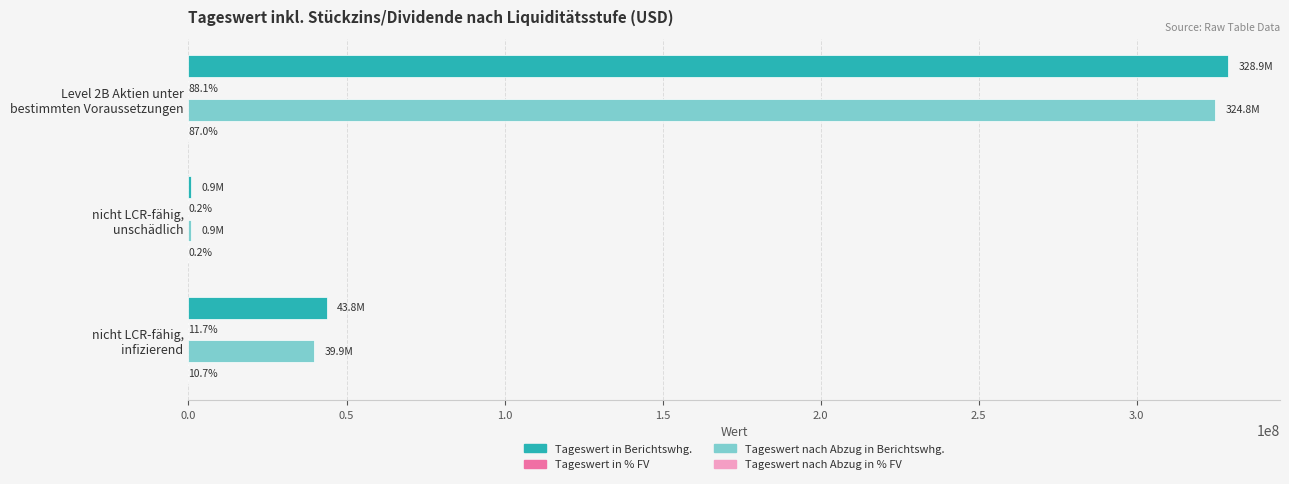

What is the maximum value for Tageswert nach Abzug in Berichtswhg.?

324819404.9